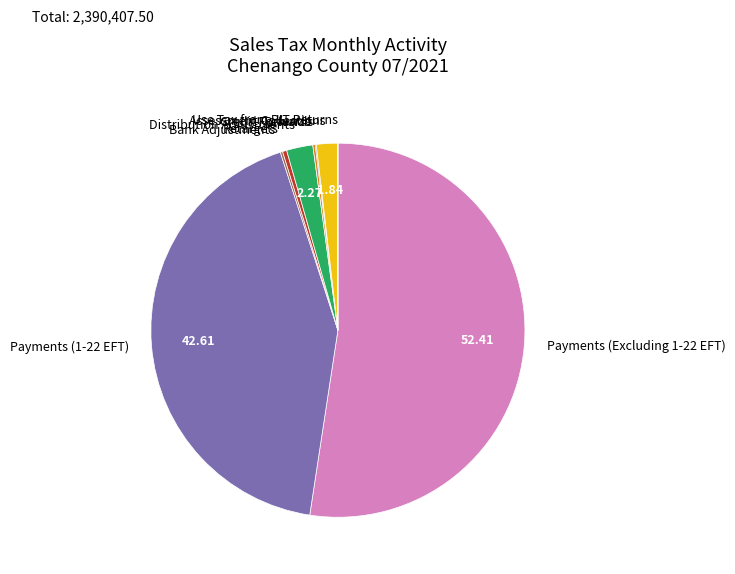

Does any single category account for the majority?

Yes